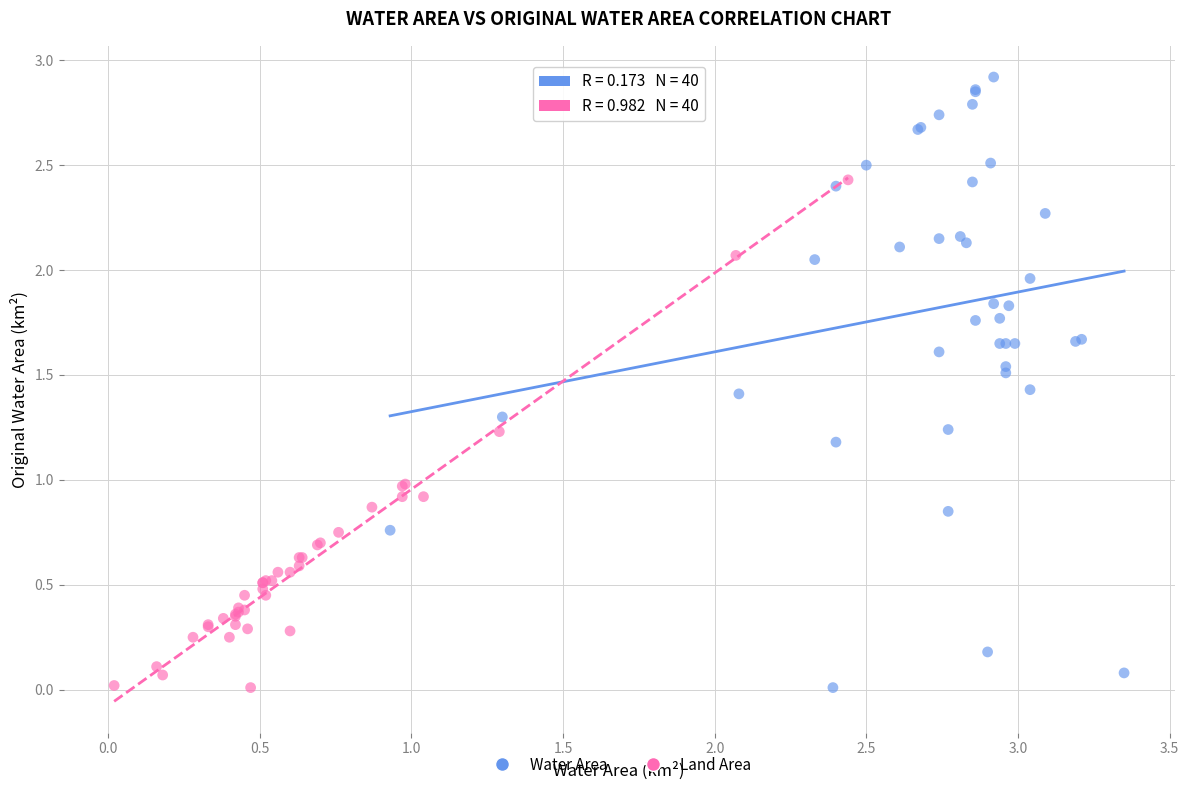

Which series reaches the maximum Y coordinate?

Water Area